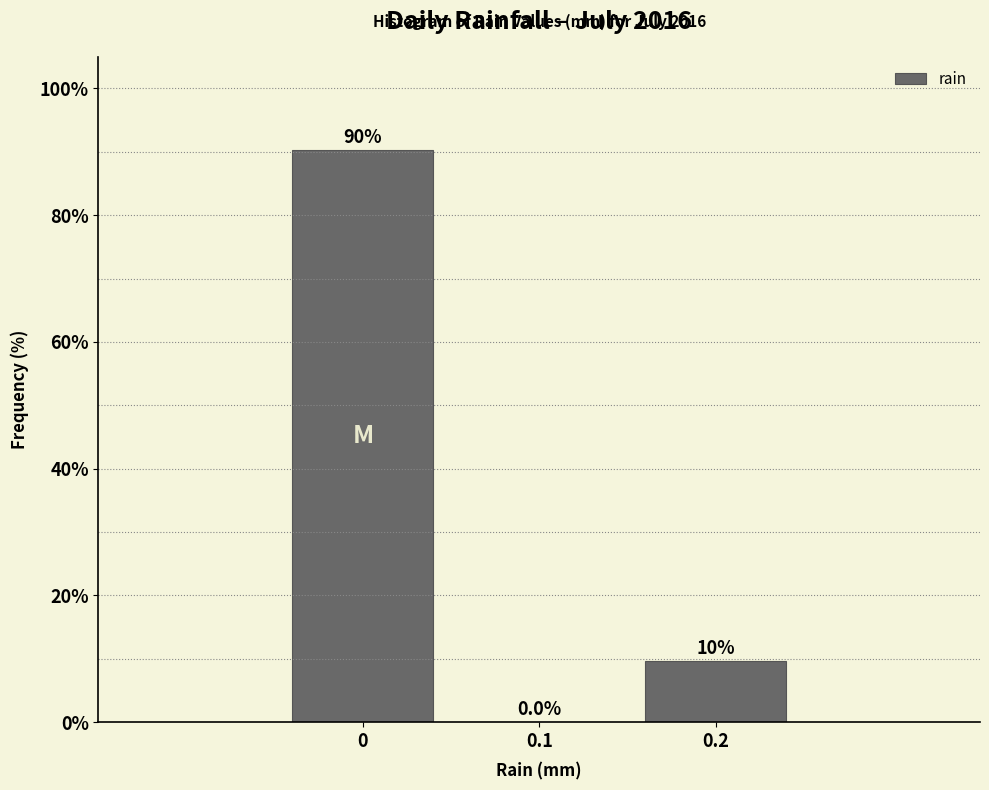

Which range on the x-axis has the tallest bar?

-0.05 to 0.05